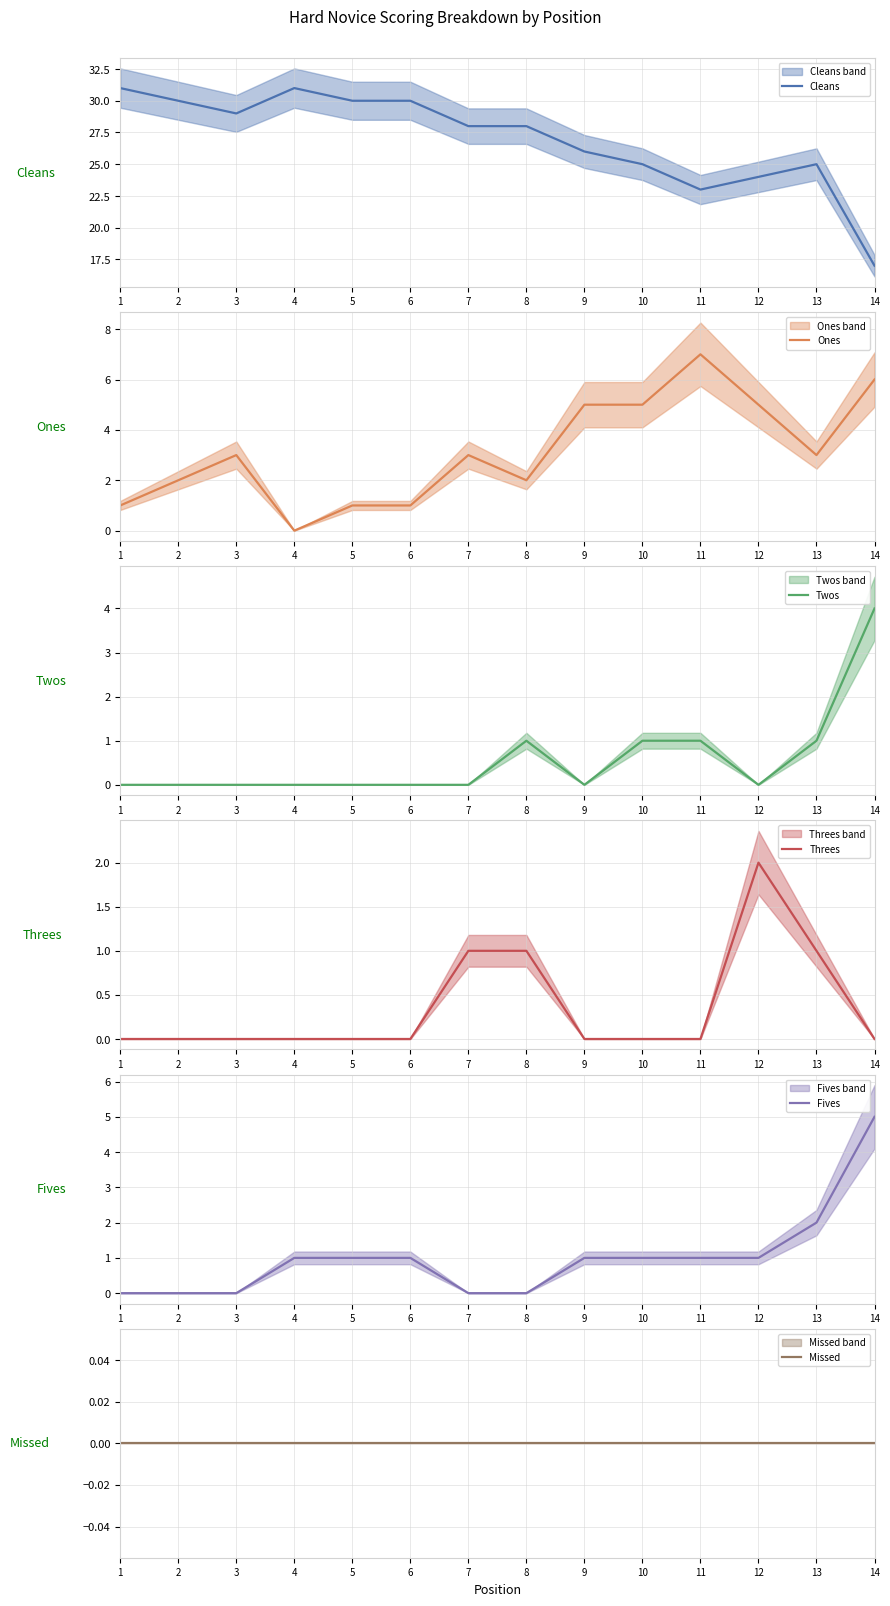

At how many categories does at least one series exceed 30?

2